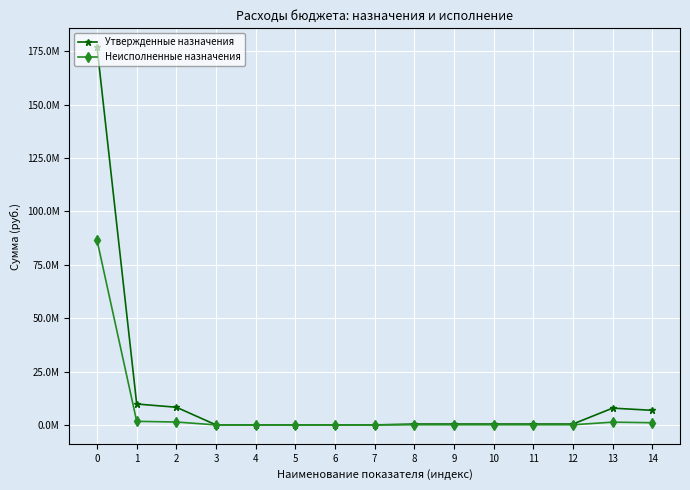

Reading left to right, extract all data points from this chart.

Утвержденные назначения: 176852200.0	9789900.0	8274700.0	5400.0	5400.0	5400.0	5400.0	5400.0	407200.0	407200.0	407200.0	407200.0	407200.0	7859500.0	6830500.0
Неисполненные назначения: 86441248.8	1672712.7	1355395.7	80.0	80.0	80.0	80.0	80.0	66636.9	66636.9	66636.9	66636.9	66636.9	1288523.4	1026110.8